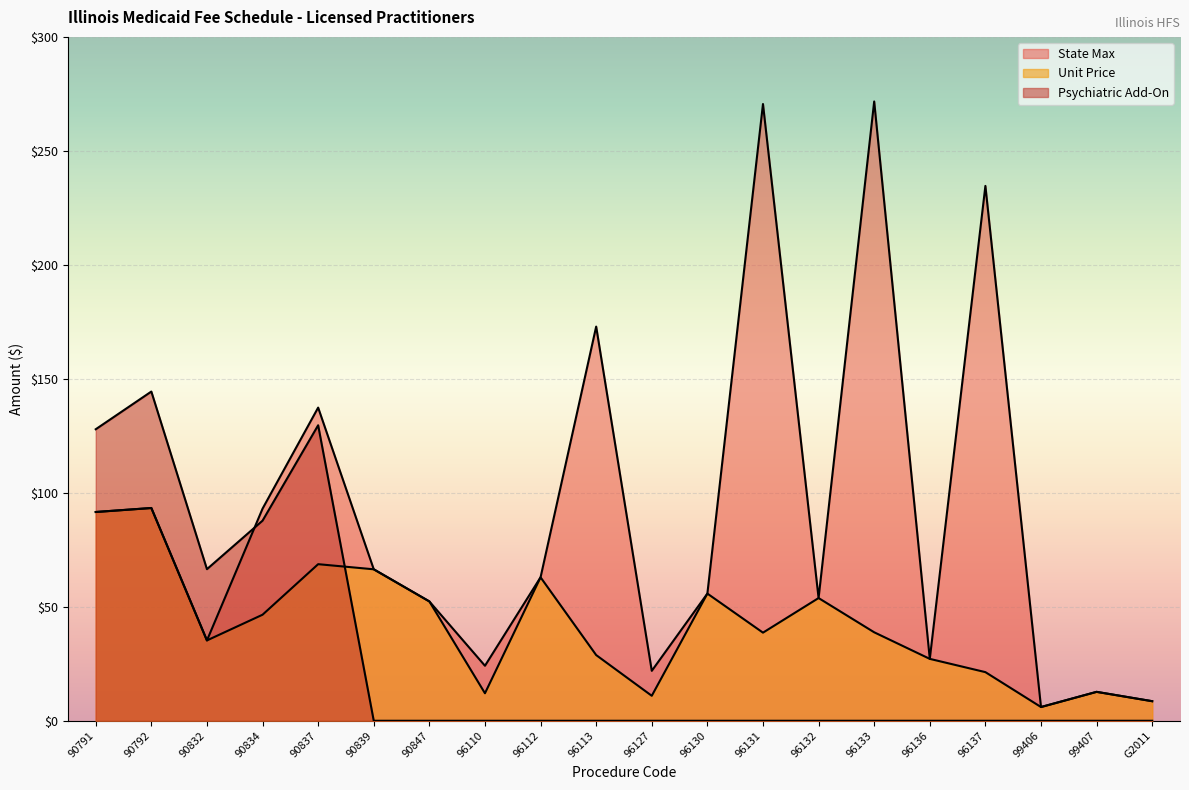

True or false: Unit Price and State Max intersect in this chart.

False